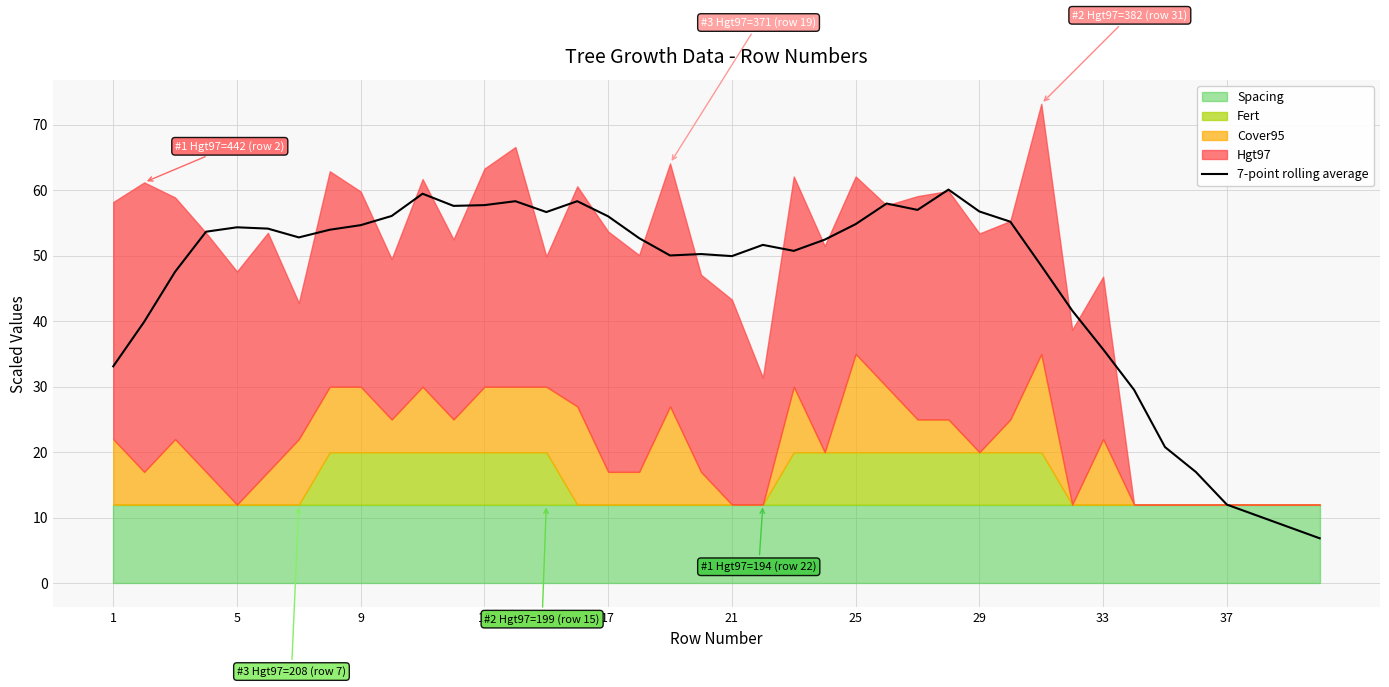

True or false: 7-point rolling average has a value of 19.1 at 37.

False